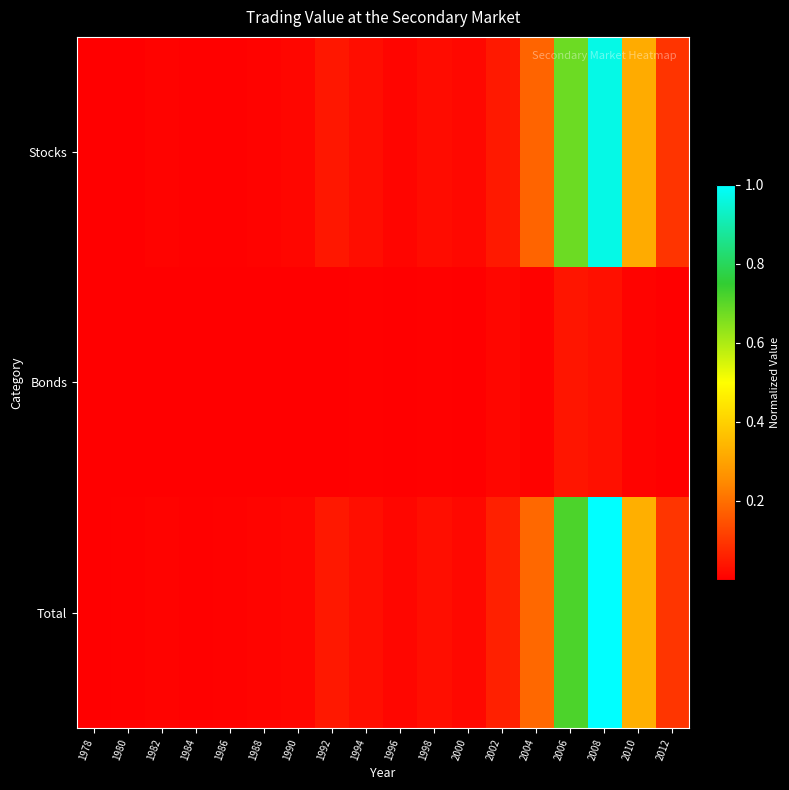

Rank the series at 2012 from lowest to highest value.

Bonds, Stocks, Total